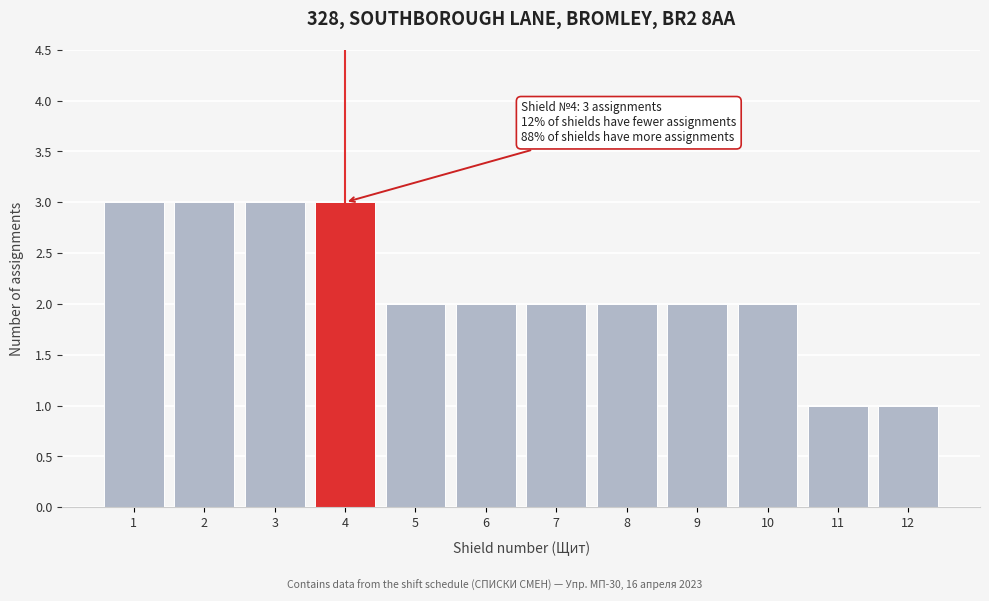

Reading left to right, what are all the values shown in this chart?

1=3	2=3	3=3	4=3	5=2	6=2	7=2	8=2	9=2	10=2	11=1	12=1